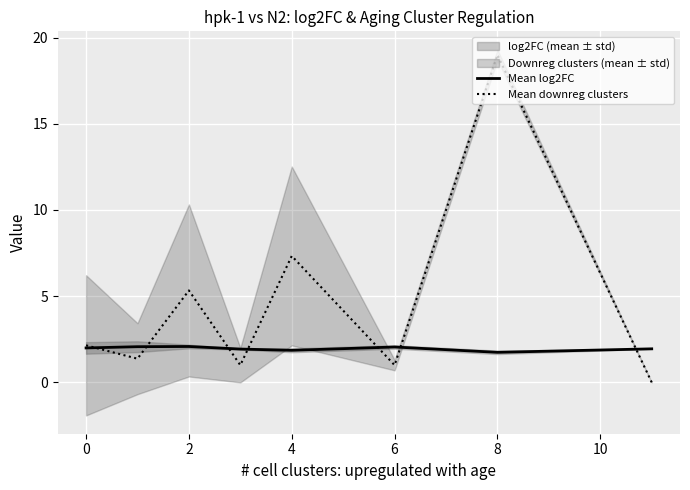

True or false: Mean downreg clusters has a value of 19.0 at 8.

True